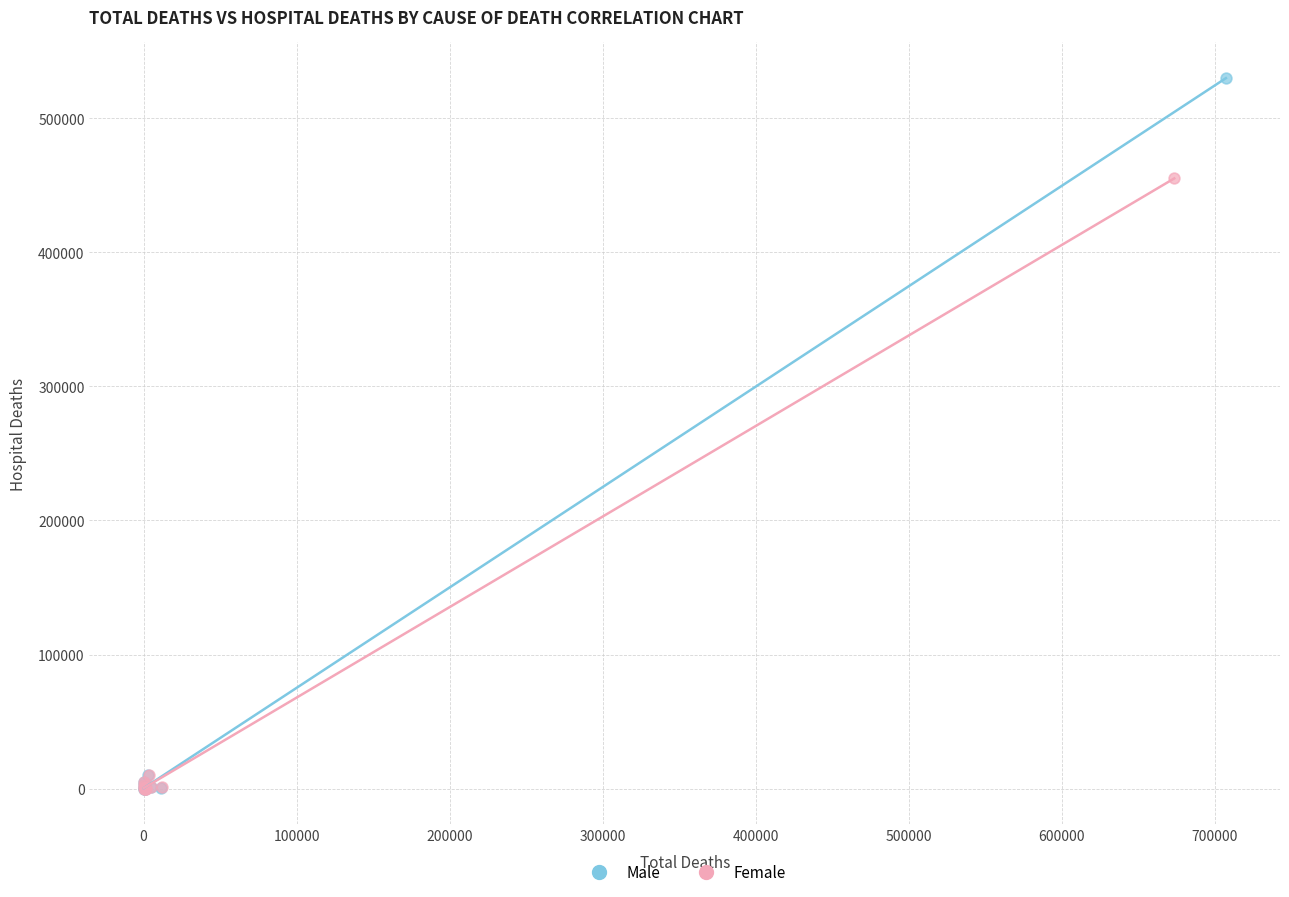

Which series reaches the maximum Y coordinate?

Male